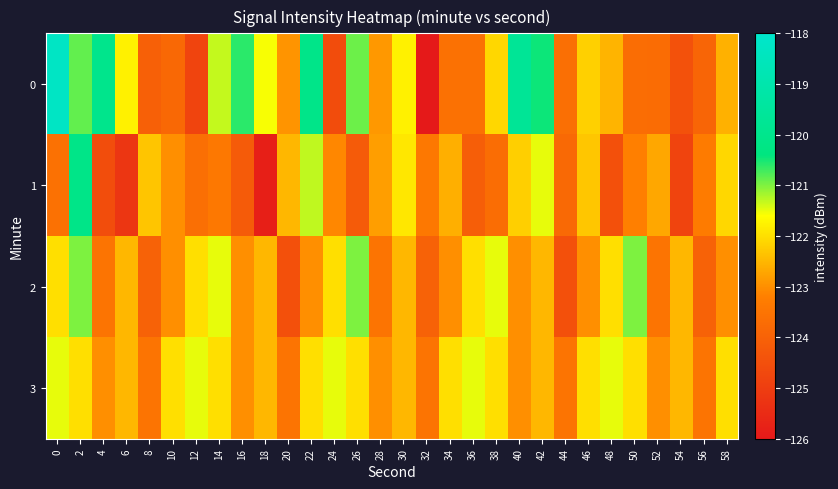

Reading right to left, extract all data points from this chart.

0: 58=-122.6	56=-123.9	54=-124.5	52=-123.7	50=-123.7	48=-122.5	46=-122.2	44=-123.6	42=-120.5	40=-119.7	38=-122.1	36=-123.6	34=-123.6	32=-126.0	30=-121.8	28=-122.9	26=-120.9	24=-124.6	22=-120.1	20=-122.9	18=-121.6	16=-120.6	14=-121.3	12=-124.8	10=-123.8	8=-124.1	6=-121.8	4=-120.0	2=-120.9	0=-118.3
1: 58=-122.1	56=-123.3	54=-124.8	52=-122.7	50=-123.2	48=-124.5	46=-122.3	44=-123.8	42=-121.5	40=-122.2	38=-123.7	36=-124.1	34=-122.6	32=-123.4	30=-121.9	28=-122.8	26=-124.2	24=-123.1	22=-121.3	20=-122.5	18=-125.8	16=-124.2	14=-123.4	12=-123.7	10=-123.0	8=-122.3	6=-125.2	4=-124.6	2=-120.1	0=-123.6
2: 58=-123.0	56=-124.0	54=-122.5	52=-123.5	50=-121.0	48=-122.0	46=-123.0	44=-124.5	42=-122.5	40=-123.0	38=-121.5	36=-122.0	34=-123.0	32=-124.0	30=-122.5	28=-123.5	26=-121.0	24=-122.0	22=-123.0	20=-124.5	18=-122.5	16=-123.0	14=-121.5	12=-122.0	10=-123.0	8=-124.0	6=-122.5	4=-123.5	2=-121.0	0=-122.0
3: 58=-122.0	56=-123.5	54=-122.5	52=-123.0	50=-122.0	48=-121.5	46=-122.0	44=-123.5	42=-122.5	40=-123.0	38=-122.0	36=-121.5	34=-122.0	32=-123.5	30=-122.5	28=-123.0	26=-122.0	24=-121.5	22=-122.0	20=-123.5	18=-122.5	16=-123.0	14=-122.0	12=-121.5	10=-122.0	8=-123.5	6=-122.5	4=-123.0	2=-122.0	0=-121.5